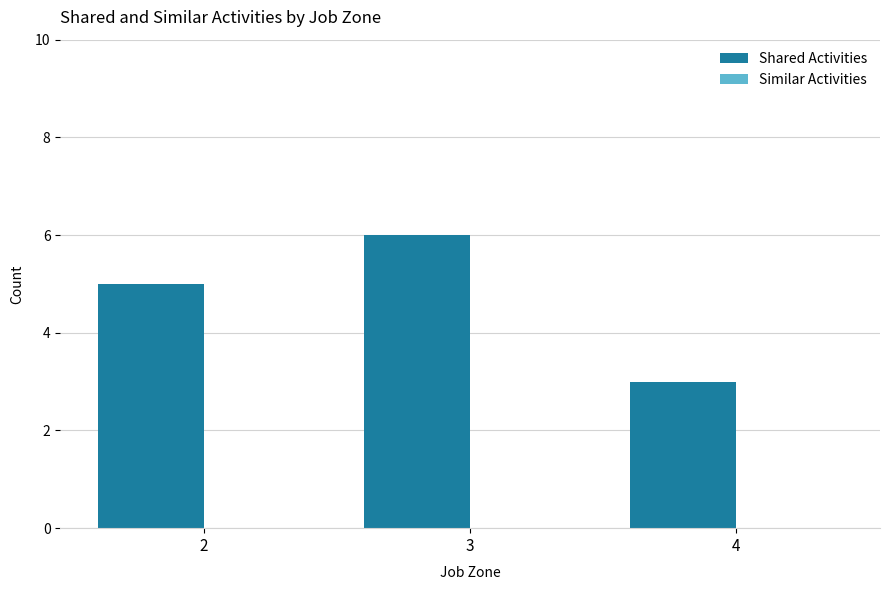

Rank the categories by value from highest to lowest.

3, 2, 4